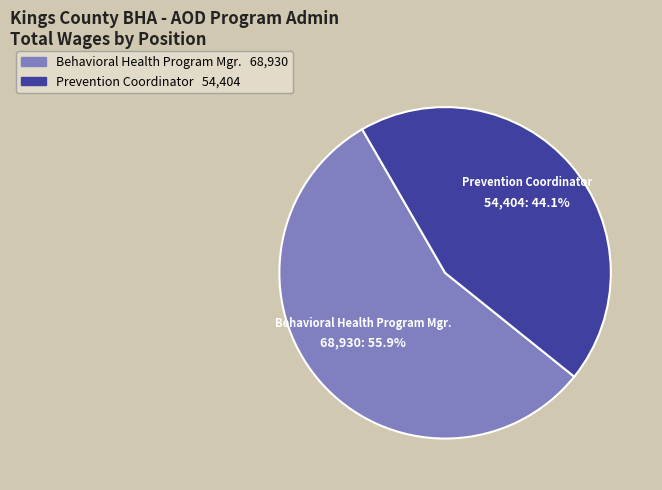

To the nearest percent, what is the average slice percentage?

50%